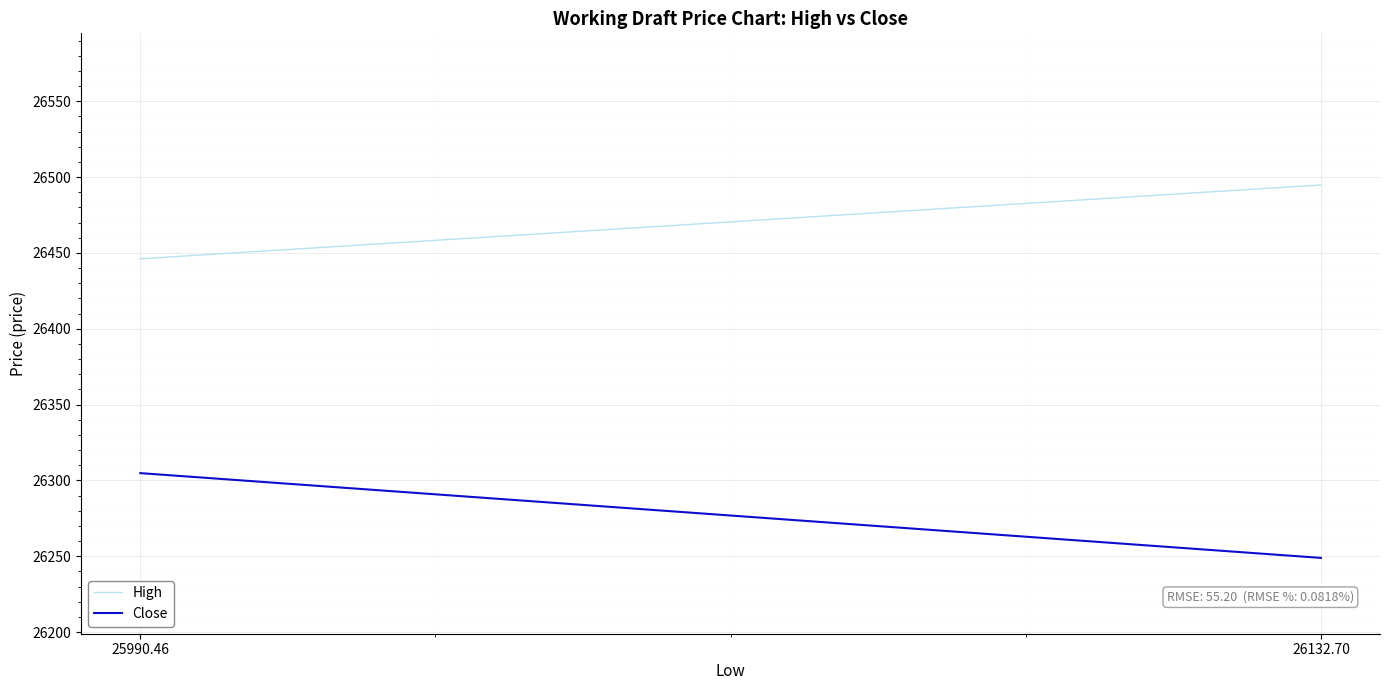

Reading right to left, what are all the values shown in this chart?

High: 26132.70=26494.8	25990.46=26446.2
Close: 26132.70=26248.9	25990.46=26304.8